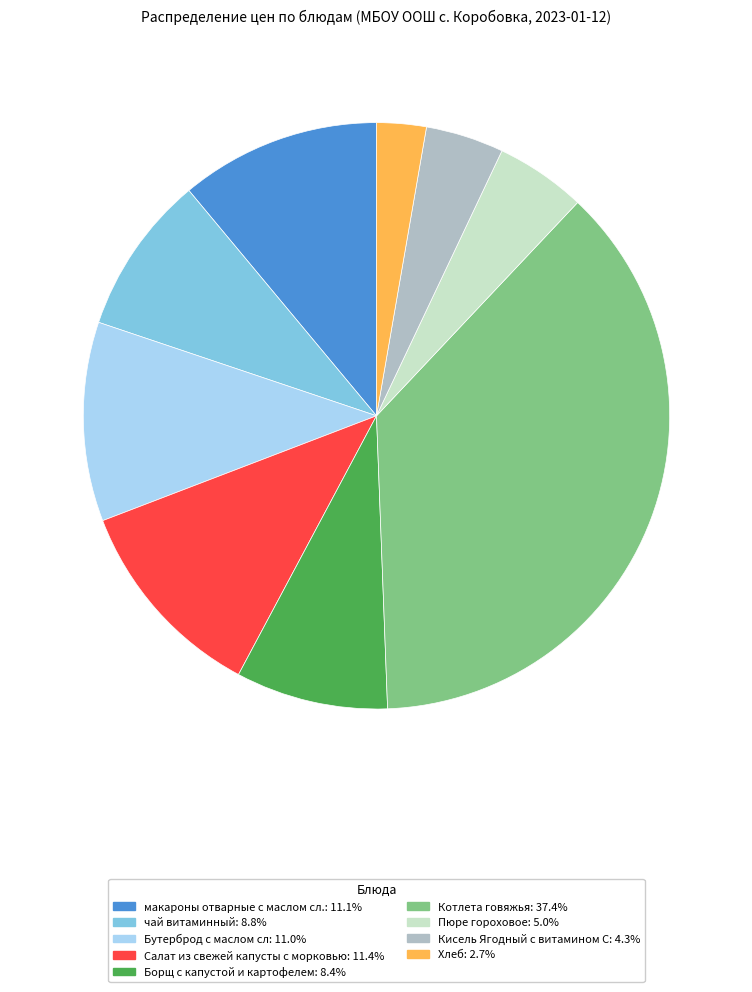

What is the ratio of the value at чай витаминный to the value at Хлеб?

3.2